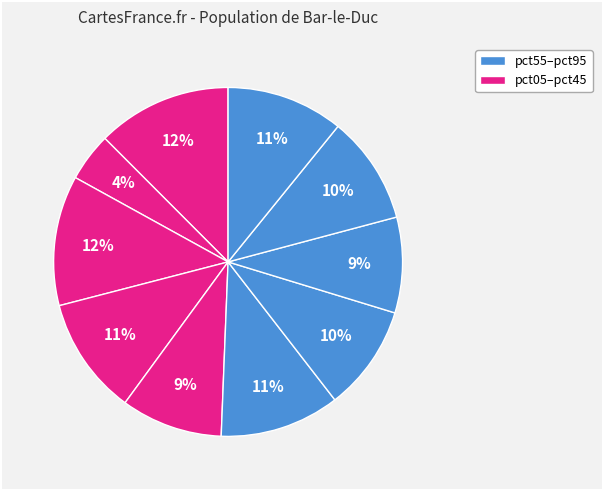

How many slices are in this pie chart?

10